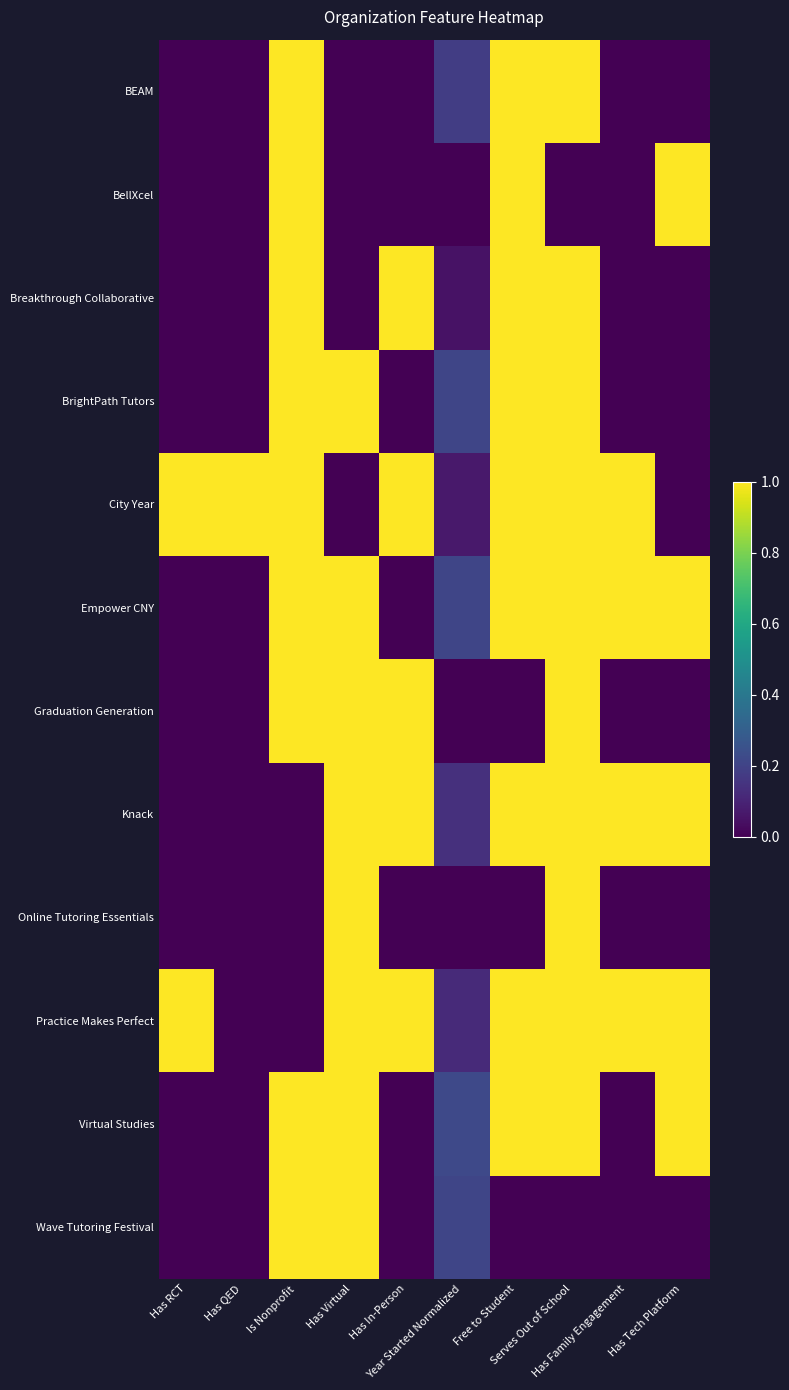

Reading left to right, transcribe all the data shown in this chart.

BEAM: Has RCT=0.0	Has QED=0.0	Is Nonprofit=1.0	Has Virtual=0.0	Has In-Person=0.0	Year Started Normalized=0.2	Free to Student=1.0	Serves Out of School=1.0	Has Family Engagement=0.0	Has Tech Platform=0.0
BellXcel: Has RCT=0.0	Has QED=0.0	Is Nonprofit=1.0	Has Virtual=0.0	Has In-Person=0.0	Year Started Normalized=0.0	Free to Student=1.0	Serves Out of School=0.0	Has Family Engagement=0.0	Has Tech Platform=1.0
Breakthrough Collaborative: Has RCT=0.0	Has QED=0.0	Is Nonprofit=1.0	Has Virtual=0.0	Has In-Person=1.0	Year Started Normalized=0.1	Free to Student=1.0	Serves Out of School=1.0	Has Family Engagement=0.0	Has Tech Platform=0.0
BrightPath Tutors: Has RCT=0.0	Has QED=0.0	Is Nonprofit=1.0	Has Virtual=1.0	Has In-Person=0.0	Year Started Normalized=0.2	Free to Student=1.0	Serves Out of School=1.0	Has Family Engagement=0.0	Has Tech Platform=0.0
City Year: Has RCT=1.0	Has QED=1.0	Is Nonprofit=1.0	Has Virtual=0.0	Has In-Person=1.0	Year Started Normalized=0.1	Free to Student=1.0	Serves Out of School=1.0	Has Family Engagement=1.0	Has Tech Platform=0.0
Empower CNY: Has RCT=0.0	Has QED=0.0	Is Nonprofit=1.0	Has Virtual=1.0	Has In-Person=0.0	Year Started Normalized=0.2	Free to Student=1.0	Serves Out of School=1.0	Has Family Engagement=1.0	Has Tech Platform=1.0
Graduation Generation: Has RCT=0.0	Has QED=0.0	Is Nonprofit=1.0	Has Virtual=1.0	Has In-Person=1.0	Year Started Normalized=0.0	Free to Student=0.0	Serves Out of School=1.0	Has Family Engagement=0.0	Has Tech Platform=0.0
Knack: Has RCT=0.0	Has QED=0.0	Is Nonprofit=0.0	Has Virtual=1.0	Has In-Person=1.0	Year Started Normalized=0.1	Free to Student=1.0	Serves Out of School=1.0	Has Family Engagement=1.0	Has Tech Platform=1.0
Online Tutoring Essentials: Has RCT=0.0	Has QED=0.0	Is Nonprofit=0.0	Has Virtual=1.0	Has In-Person=0.0	Year Started Normalized=0.0	Free to Student=0.0	Serves Out of School=1.0	Has Family Engagement=0.0	Has Tech Platform=0.0
Practice Makes Perfect: Has RCT=1.0	Has QED=0.0	Is Nonprofit=0.0	Has Virtual=1.0	Has In-Person=1.0	Year Started Normalized=0.1	Free to Student=1.0	Serves Out of School=1.0	Has Family Engagement=1.0	Has Tech Platform=1.0
Virtual Studies: Has RCT=0.0	Has QED=0.0	Is Nonprofit=1.0	Has Virtual=1.0	Has In-Person=0.0	Year Started Normalized=0.2	Free to Student=1.0	Serves Out of School=1.0	Has Family Engagement=0.0	Has Tech Platform=1.0
Wave Tutoring Festival: Has RCT=0.0	Has QED=0.0	Is Nonprofit=1.0	Has Virtual=1.0	Has In-Person=0.0	Year Started Normalized=0.2	Free to Student=0.0	Serves Out of School=0.0	Has Family Engagement=0.0	Has Tech Platform=0.0